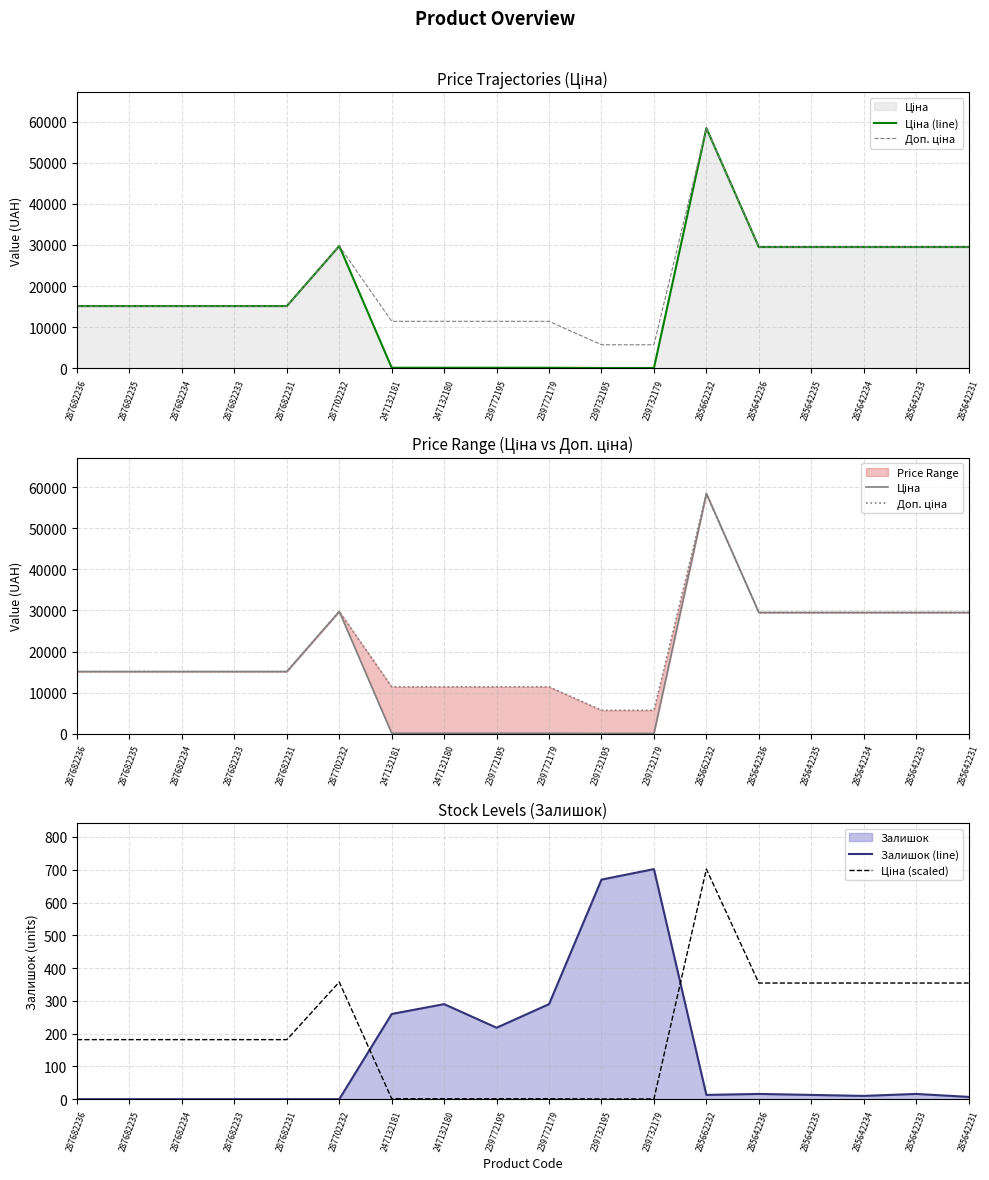

Which series has the largest total across all categories?

Доп. ціна